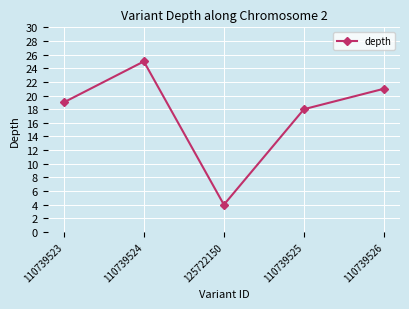

Where is the data nearest to the value 14?

110739525